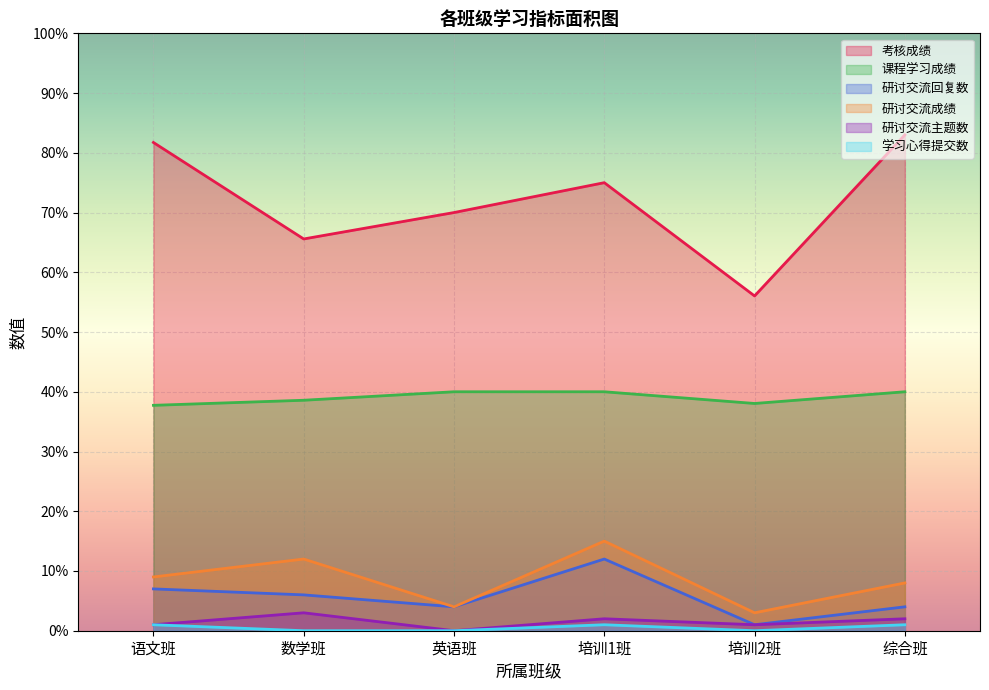

What is the maximum value for 研讨交流主题数?

3.0